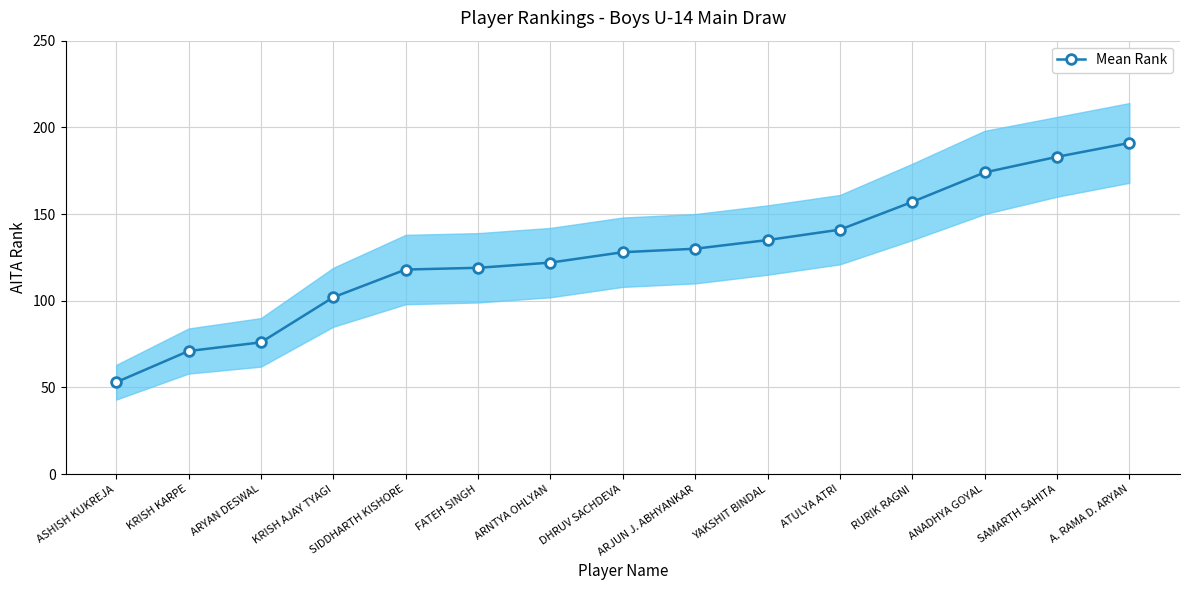

Reading right to left, extract all data points from this chart.

191	183	174	157	141	135	130	128	122	119	118	102	76	71	53